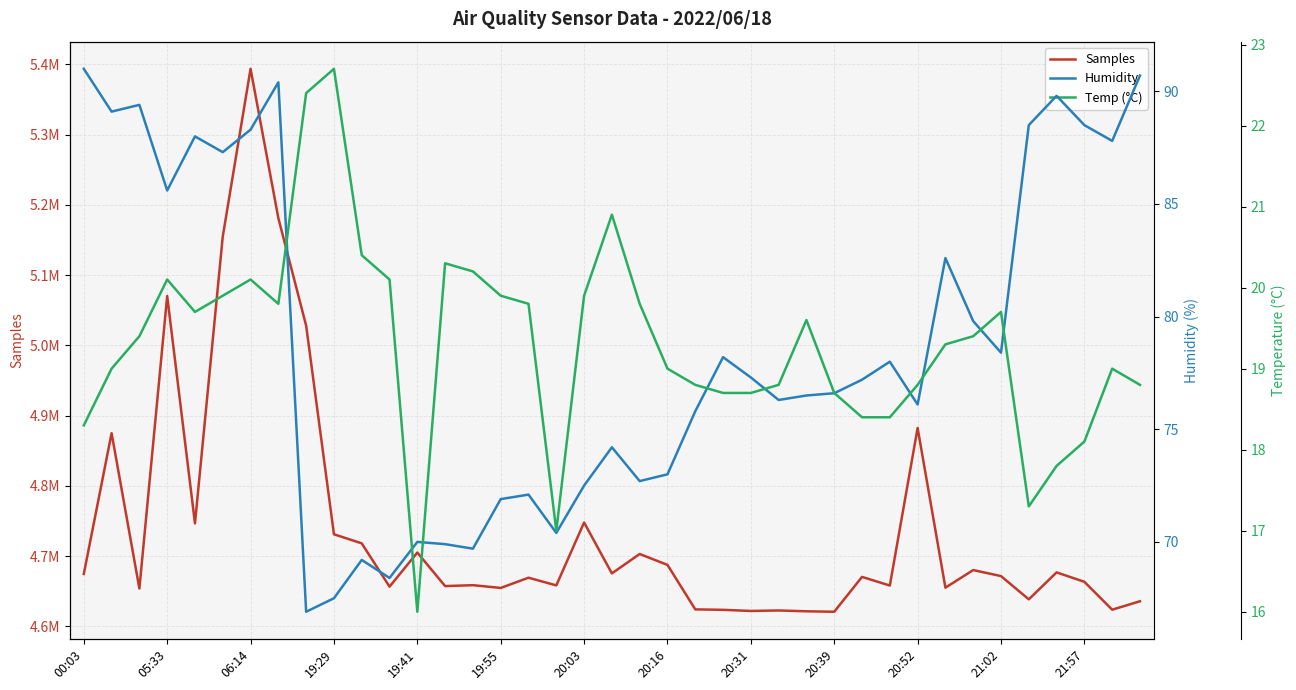

How many values in the Temp (°C) series exceed 19?

21